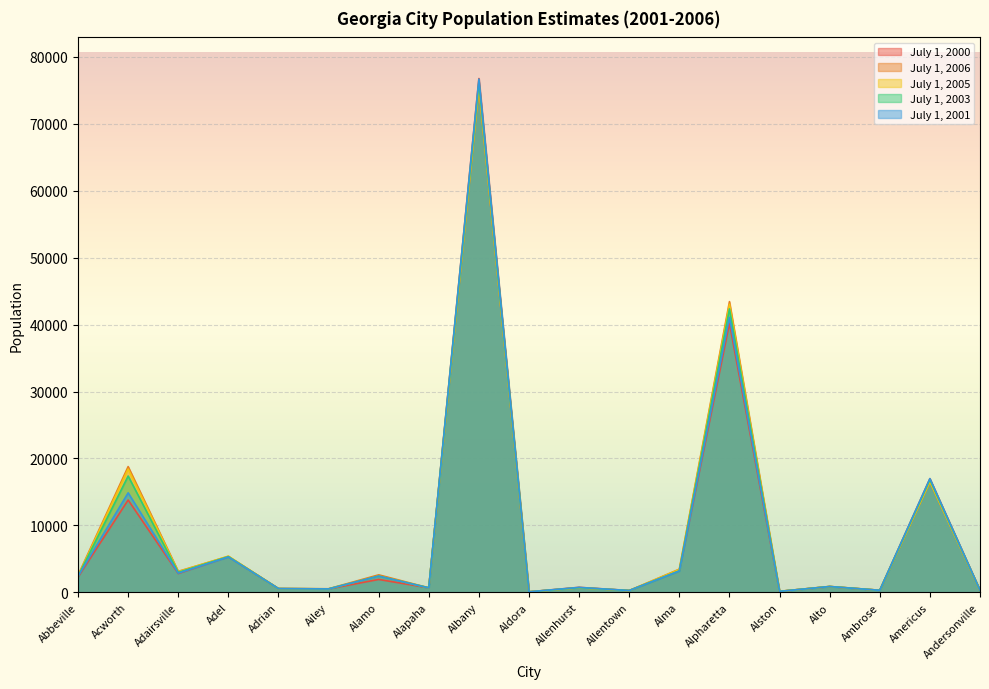

What is the difference between the highest and lowest values at Alma?

272